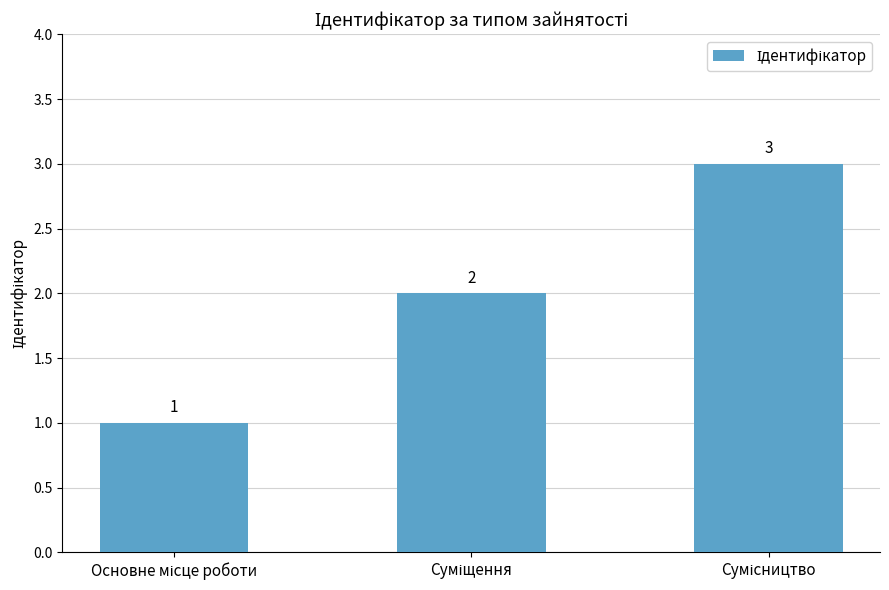

Reading left to right, what are all the values shown in this chart?

1	2	3